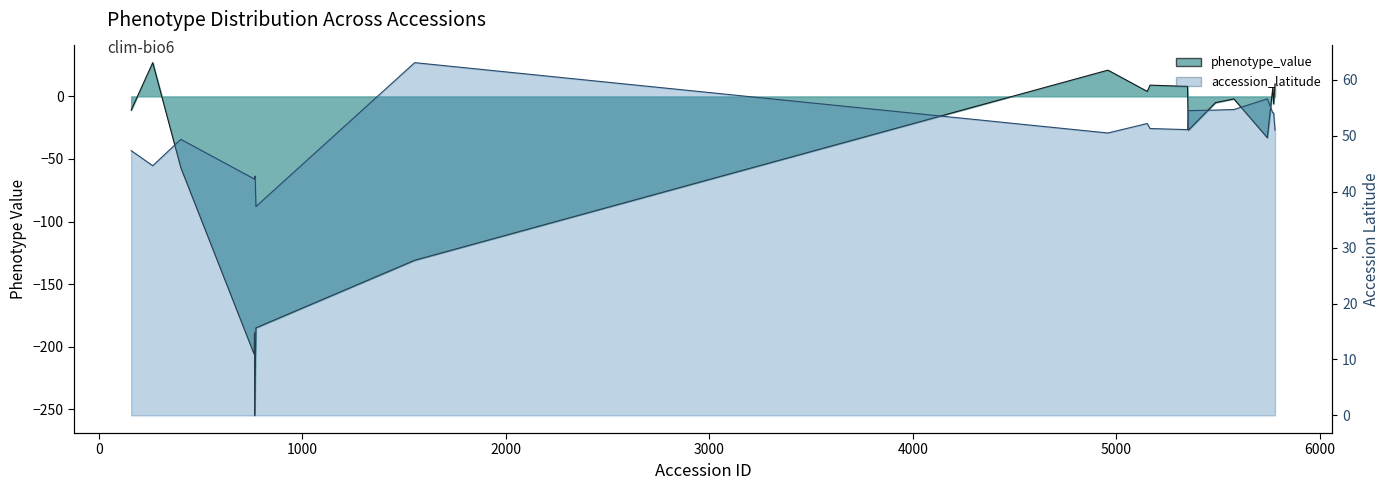

What are all the series names shown in the legend?

phenotype_value, accession_latitude